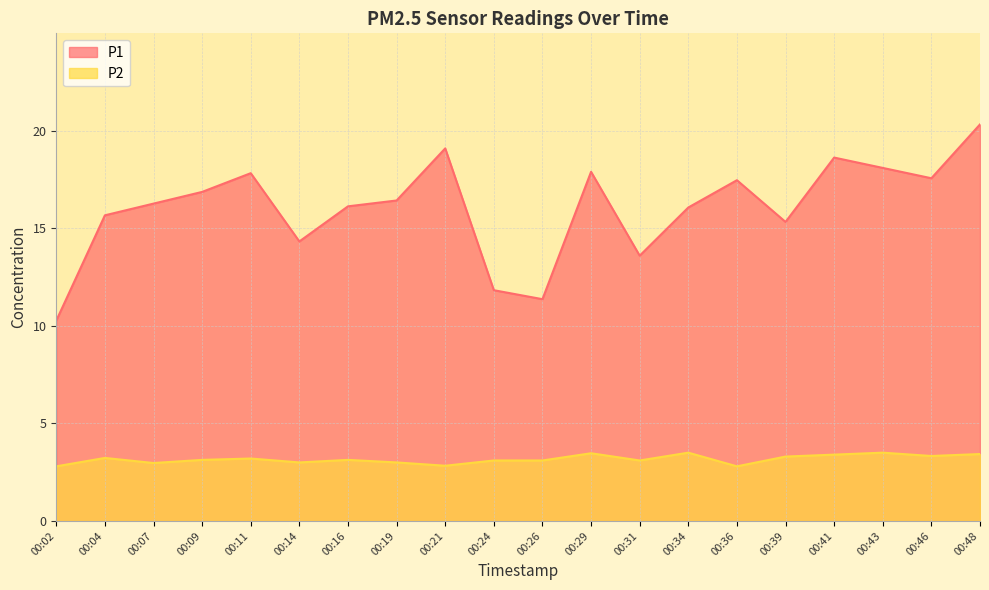

How many interior local valleys does the P2 series have?

6